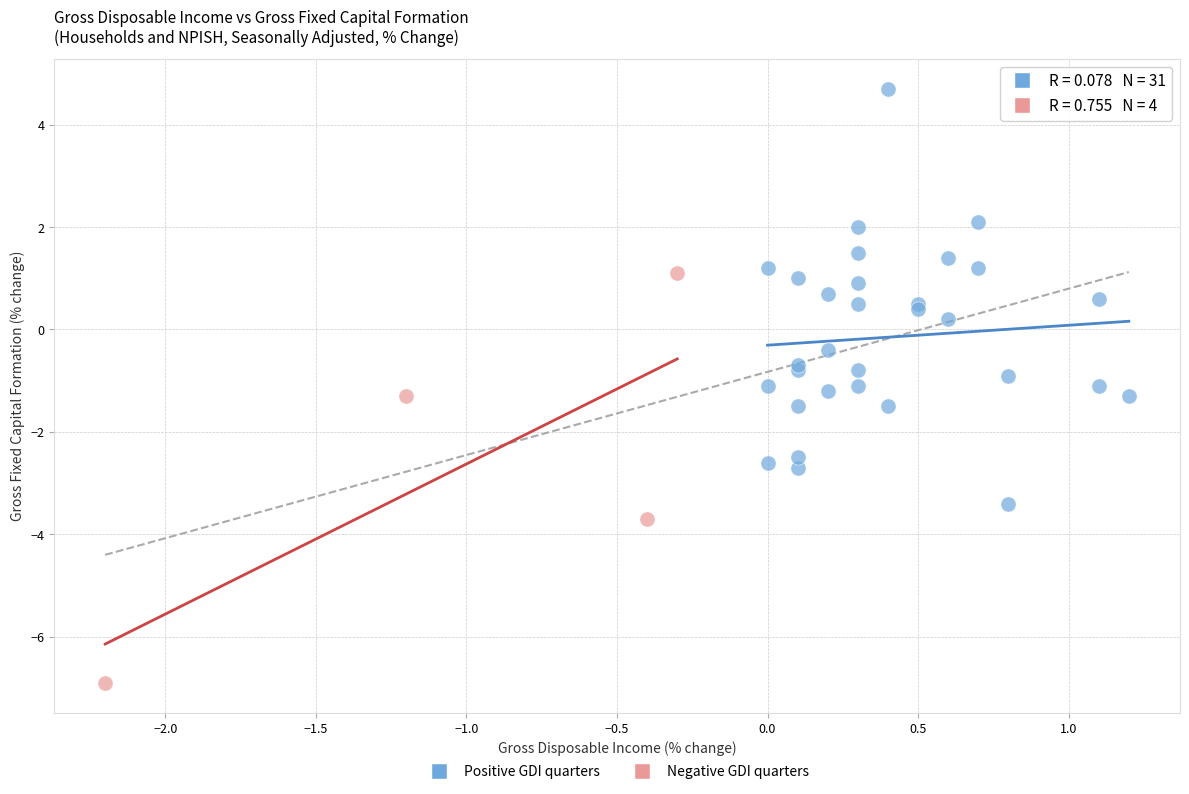

Which series reaches the minimum Y coordinate?

Negative GDI quarters